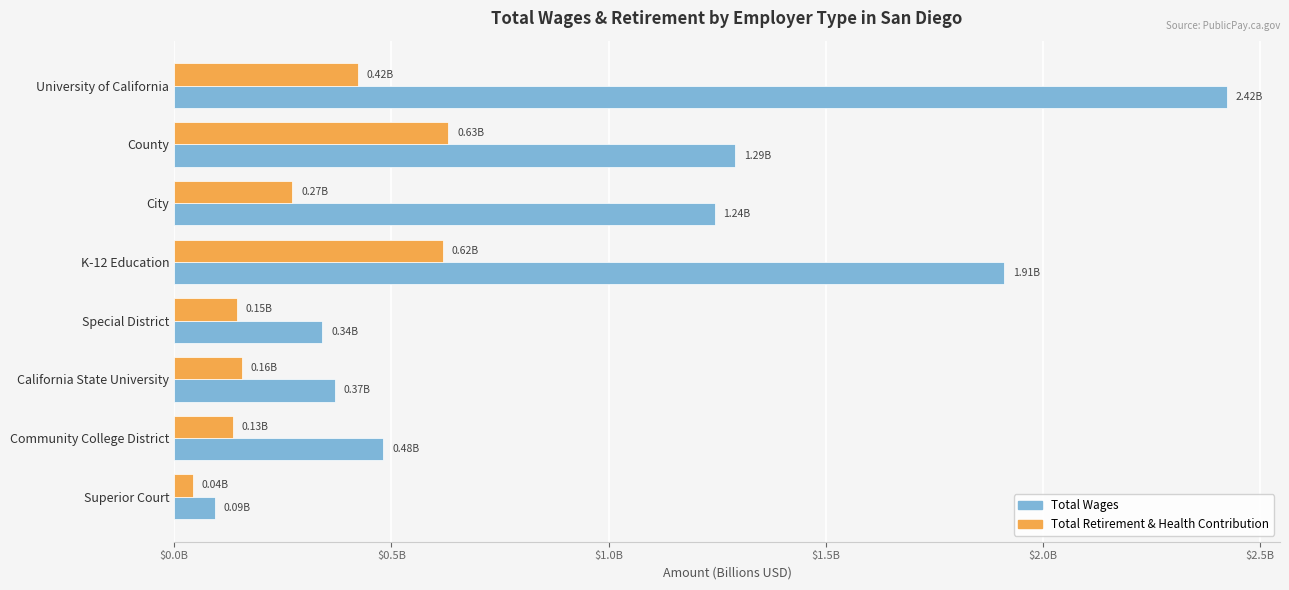

List the series in order of their overall mean, lowest first.

Total Retirement & Health Contribution, Total Wages